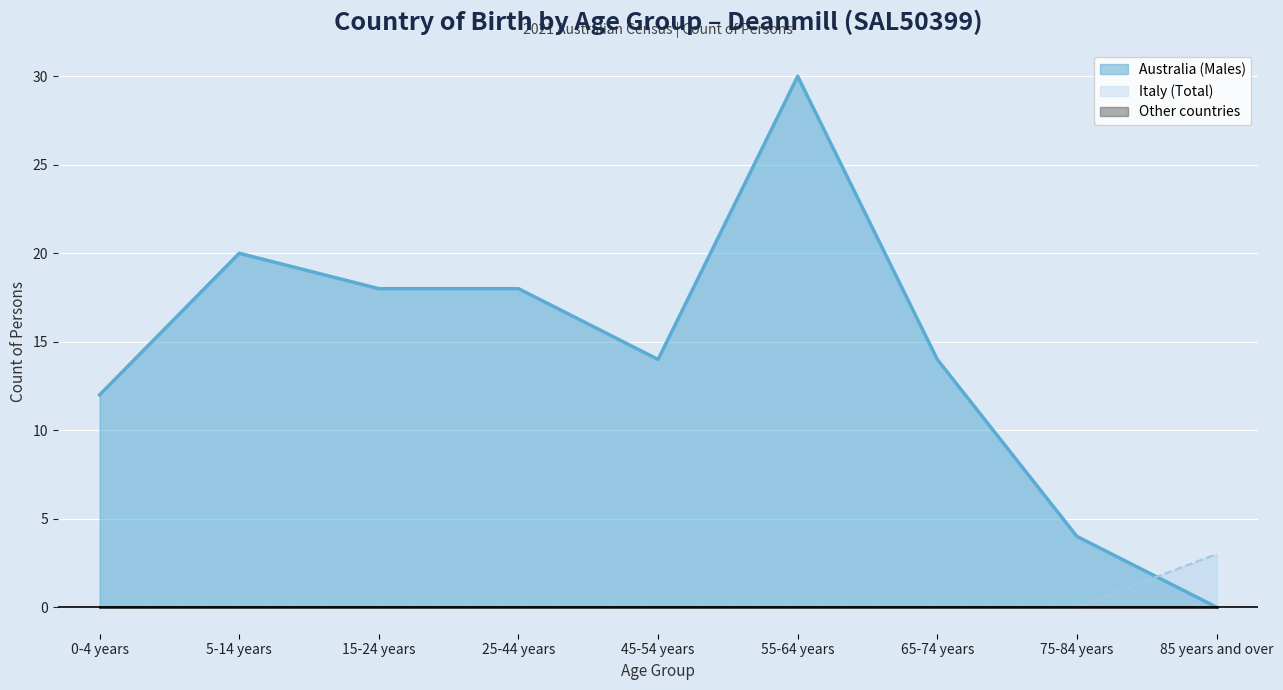

Is it true that Italy (Total) equals 2 at 25-44 years?

False